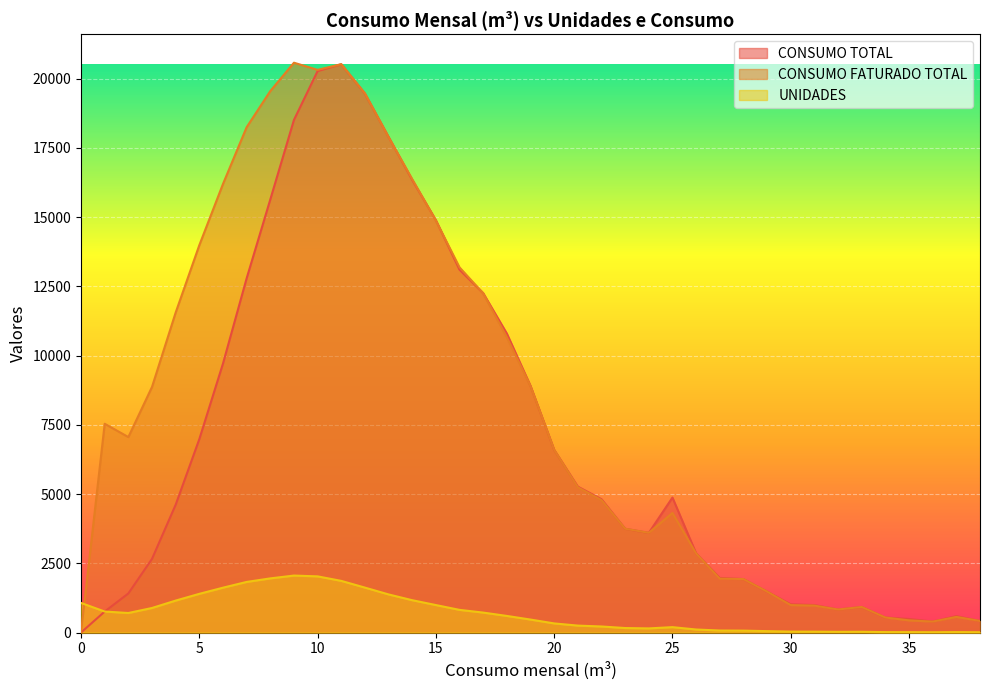

Where is CONSUMO TOTAL nearest to the value 10262?

18